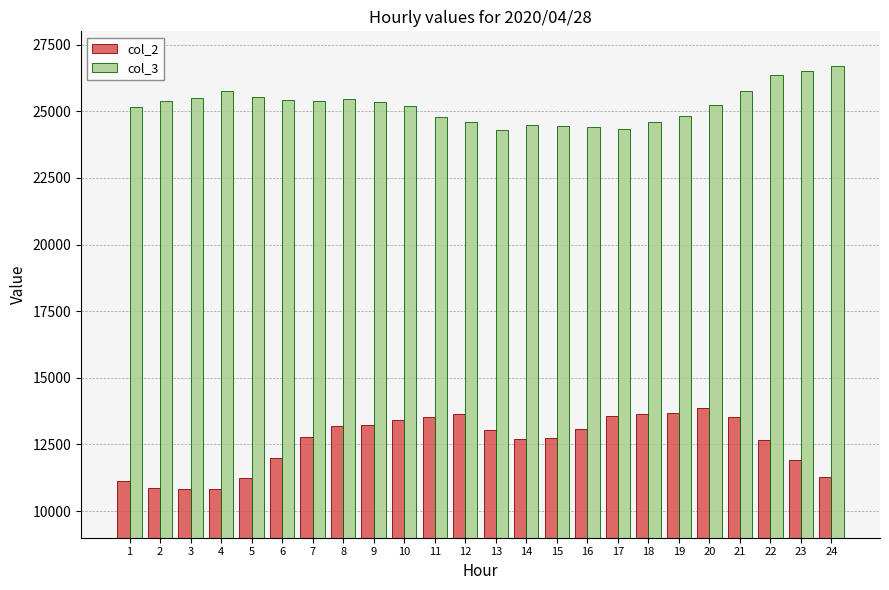

Rank the series by their maximum value, from highest to lowest.

col_3, col_2